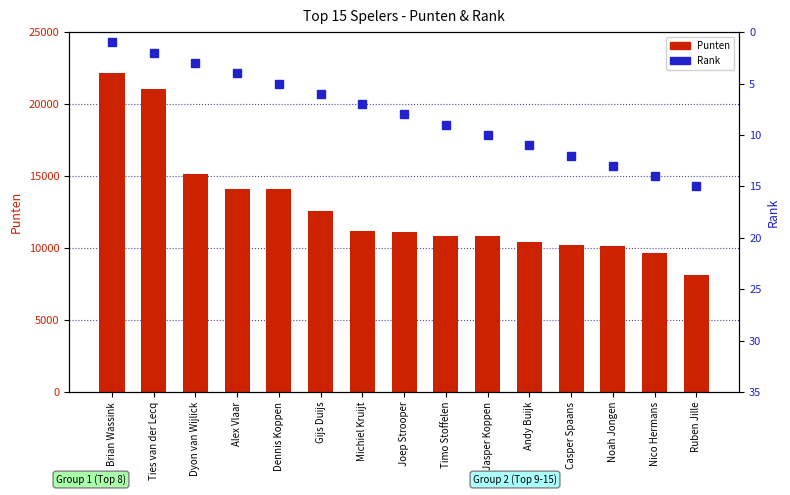

At which category is the sum across all series the highest?

Brian Wassink